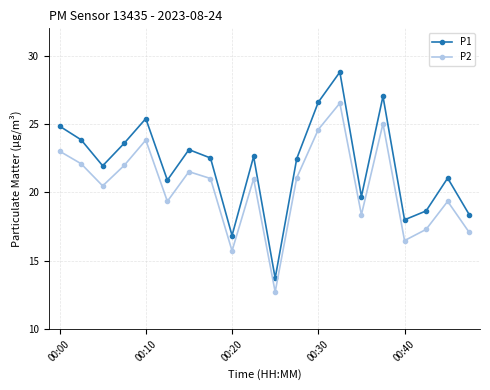

Which series has the widest spread of values?

P1